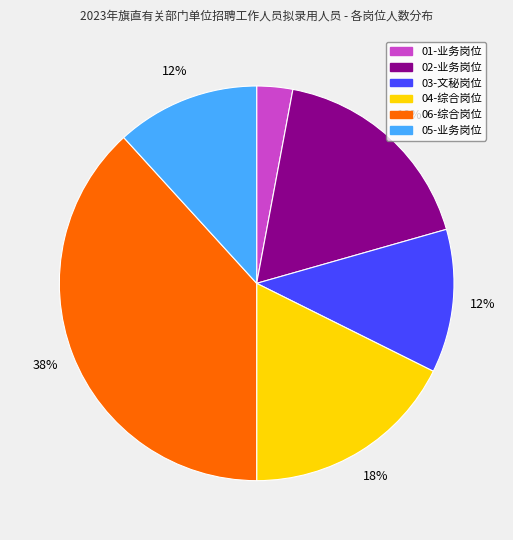

How many slices are in this pie chart?

6